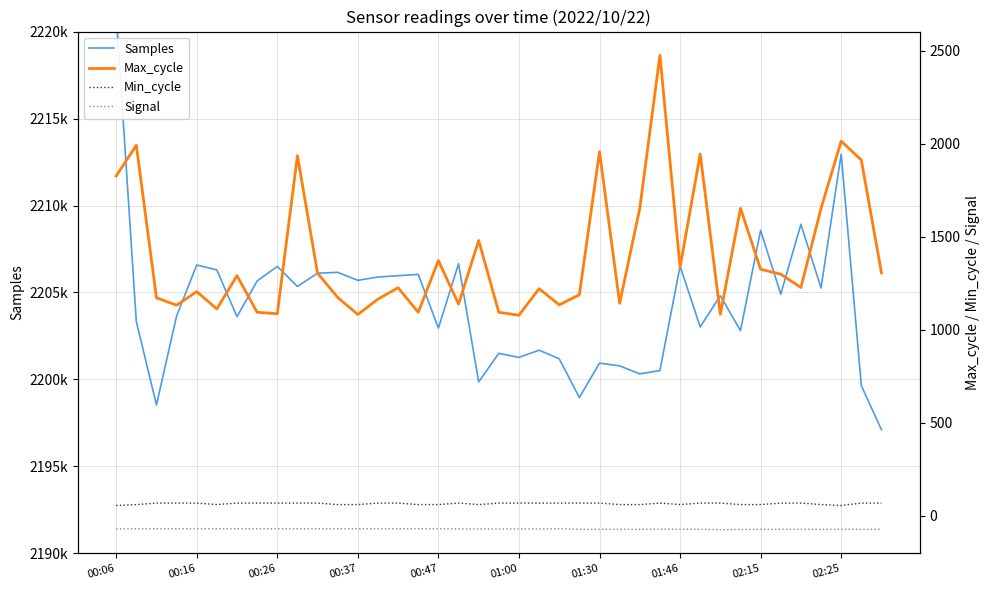

True or false: Max_cycle and Samples cross at least once.

False